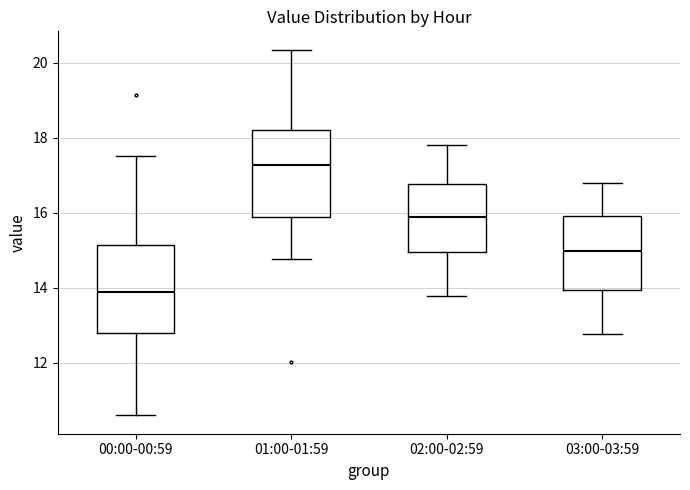

Reading left to right, read every box against the y-axis: the position of its median line, the range the box covers, and the ends of its whiskers. The values are not printed on the chart, so give them approximately, as read against the axis.

00:00-00:59: median 13.8, box 12.8 to 15.2, whiskers 10.6 to 17.6
01:00-01:59: median 17.2, box 16.0 to 18.2, whiskers 14.8 to 20.4
02:00-02:59: median 15.8, box 15.0 to 16.8, whiskers 13.8 to 17.8
03:00-03:59: median 15.0, box 14.0 to 16.0, whiskers 12.8 to 16.8